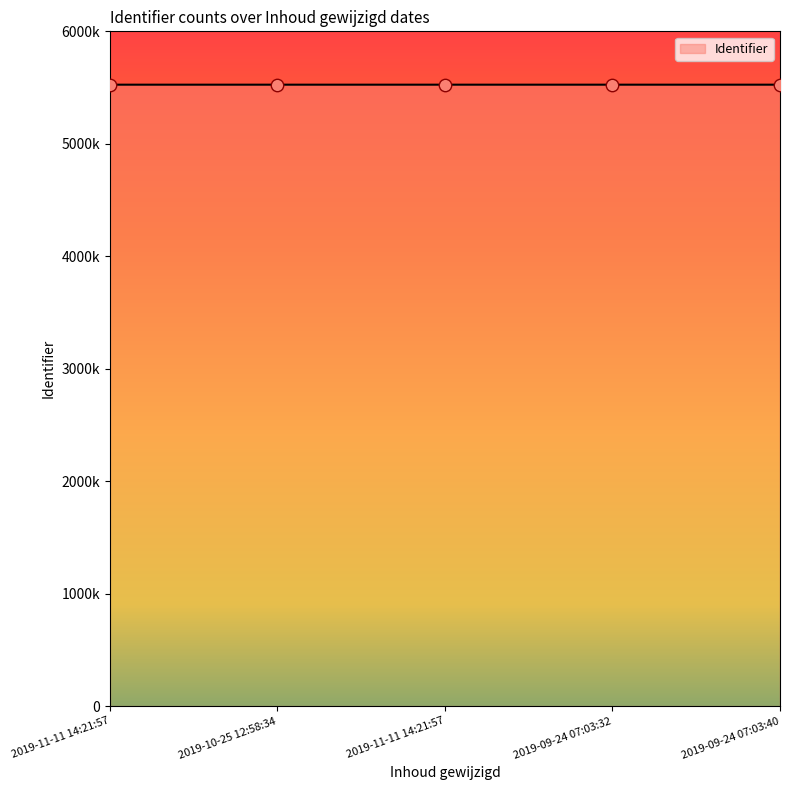

What is the change in value from 2019-10-25 12:58:34 to 2019-09-24 07:03:32?

+4